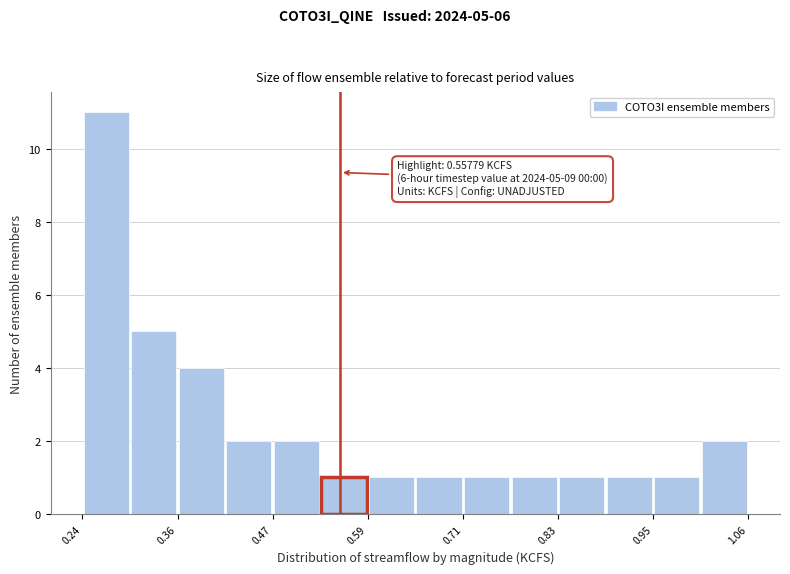

Read against the x-axis, roughly where is the centre of the tallest bar?

0.26